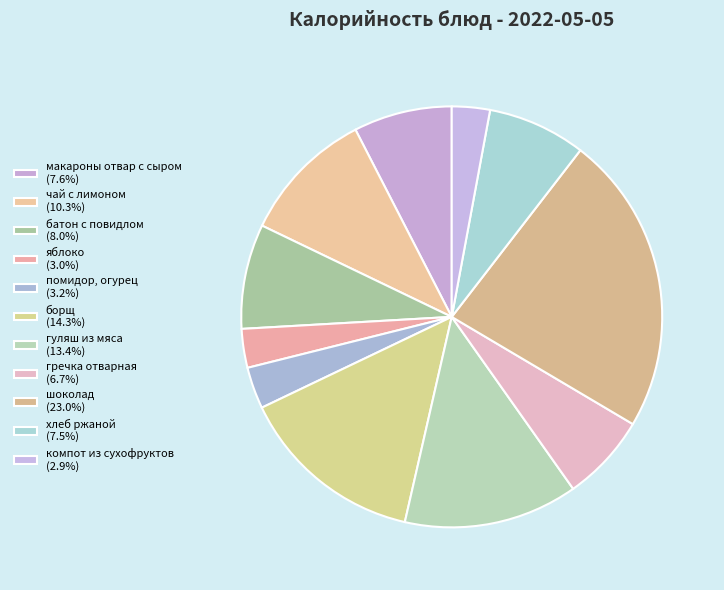

Combined, what portion of the pie is хлеб ржаной and гуляш из мяса?

20.9%